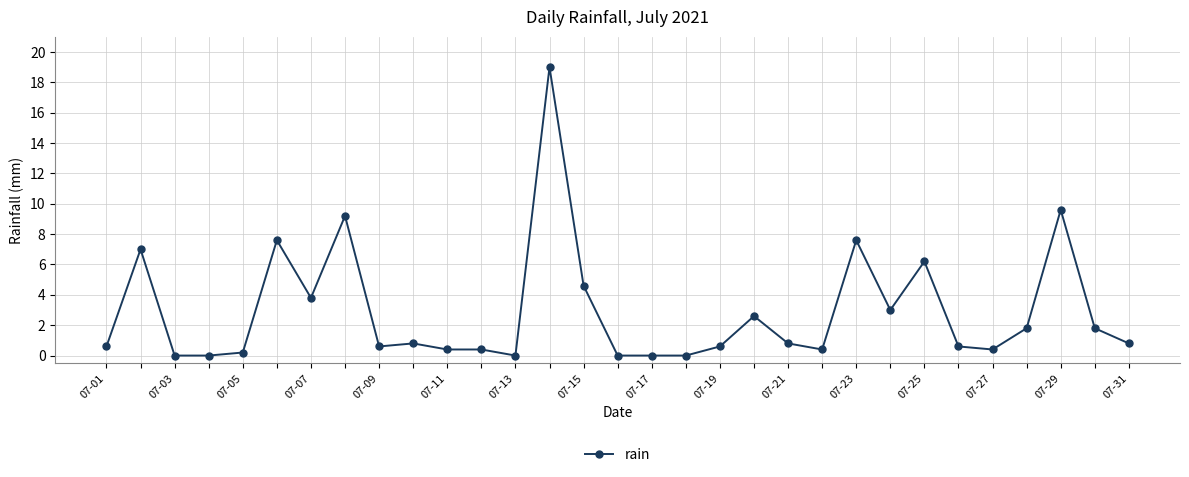

What is the maximum value shown in the chart?

19.0